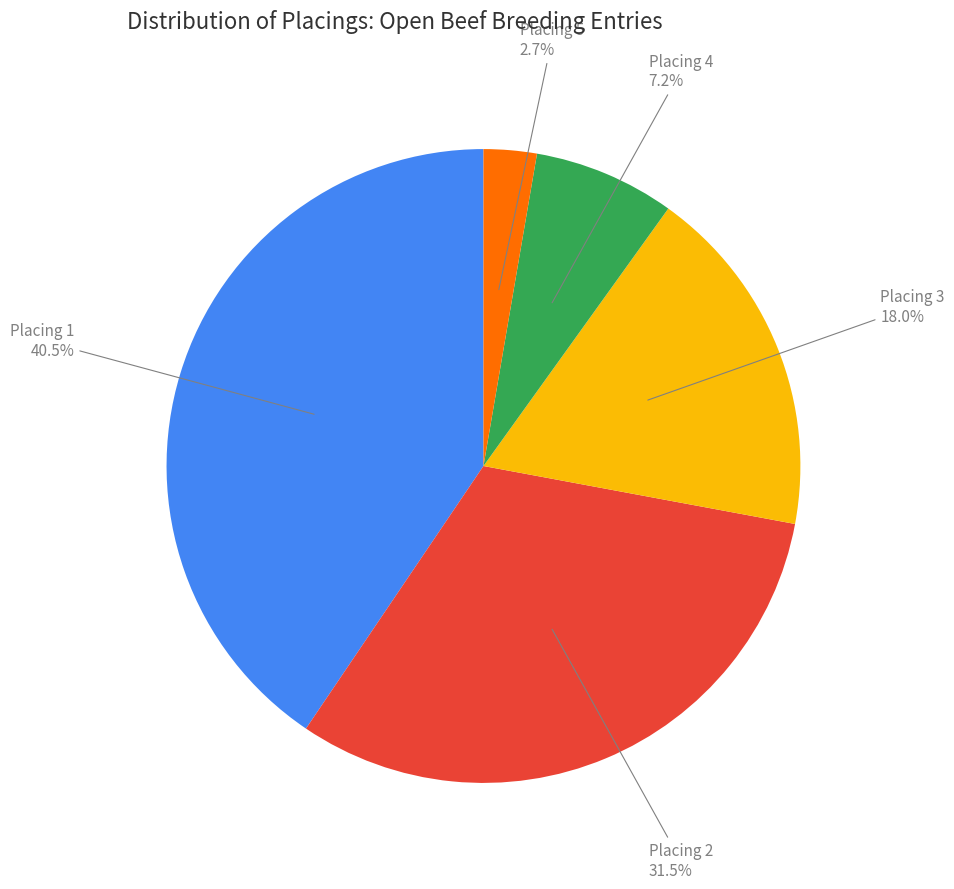

Which category has the biggest portion of the pie?

Placing 1